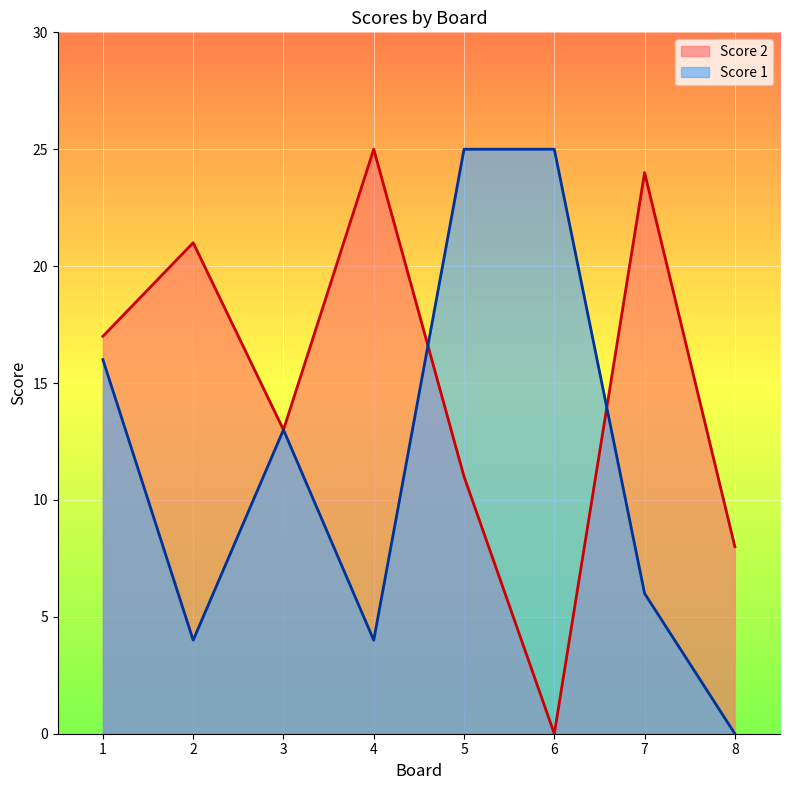

Rank the series at 2 from highest to lowest value.

Score 2, Score 1